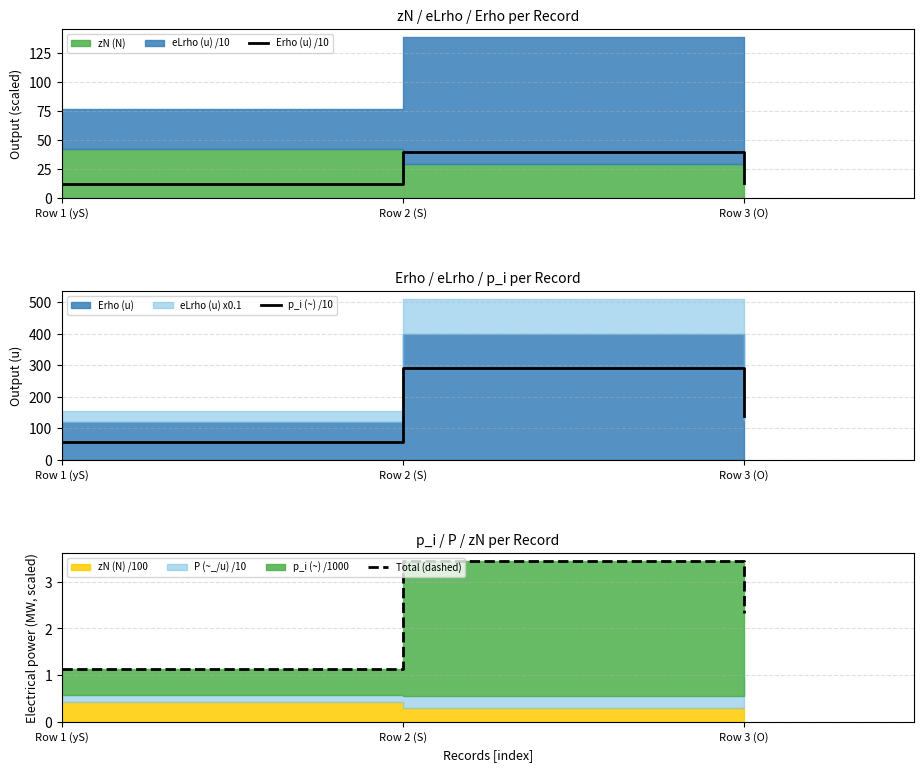

How many values in the p_i (~) /10 series are below 140?

1